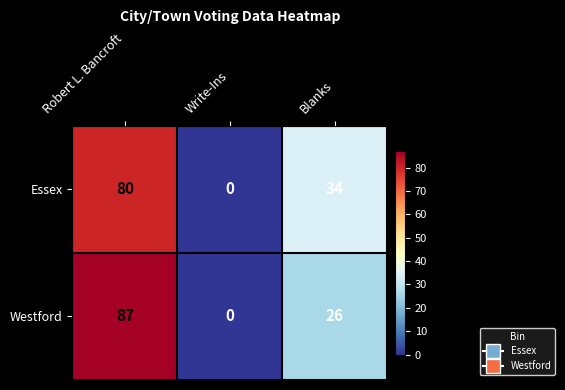

True or false: Essex has a value of 80 at Robert L. Bancroft.

True